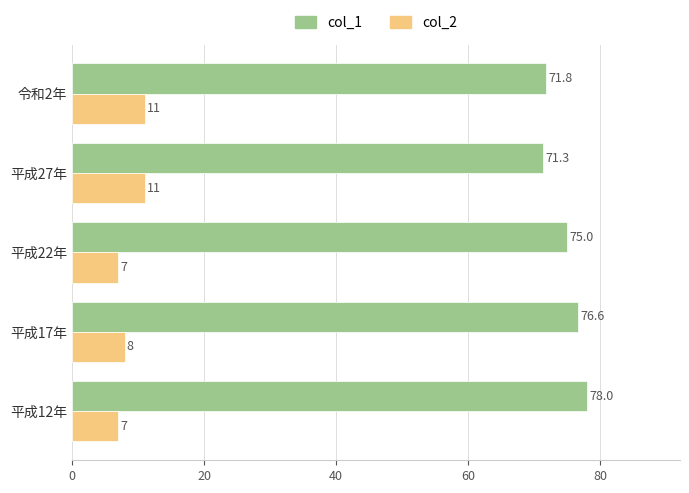

What are all the series names shown in the legend?

col_1, col_2